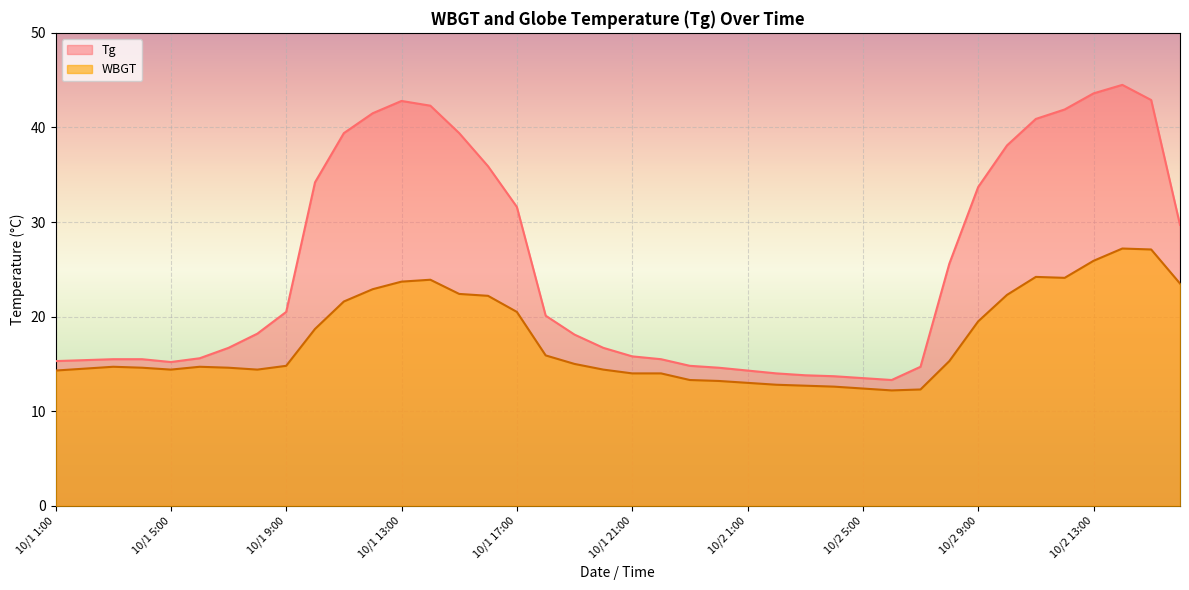

What is the total value across all series at 10/1 21:00?

29.8